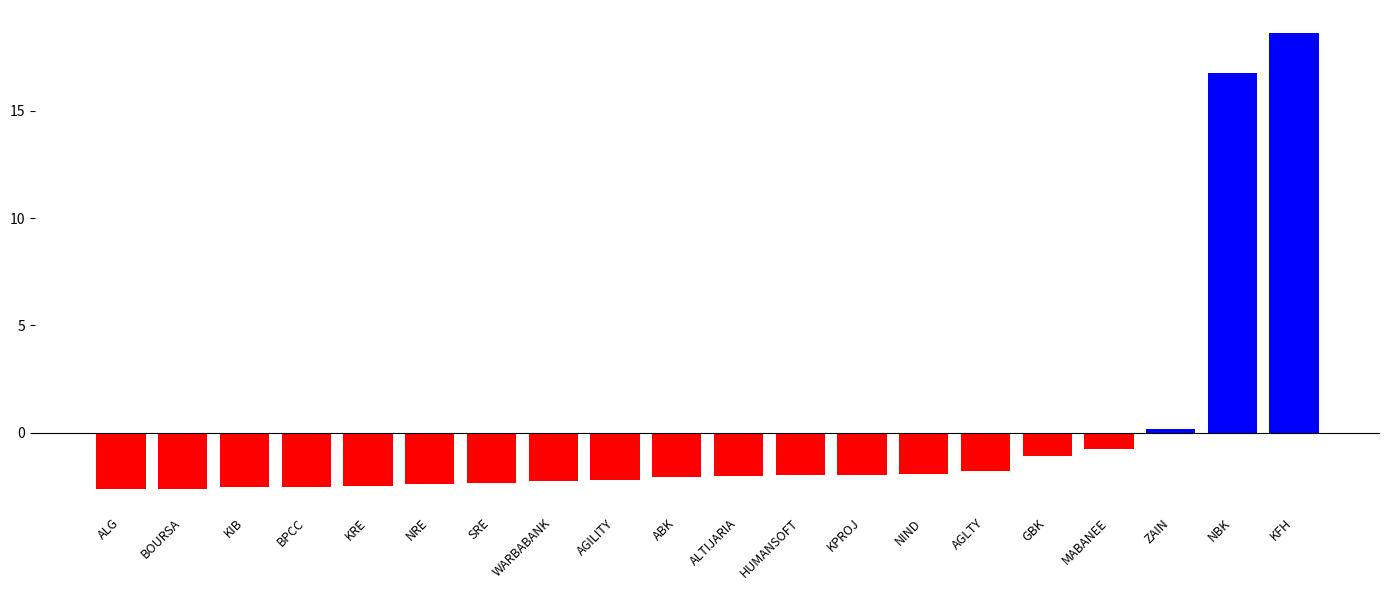

What is the difference between the maximum and minimum values?

21.3